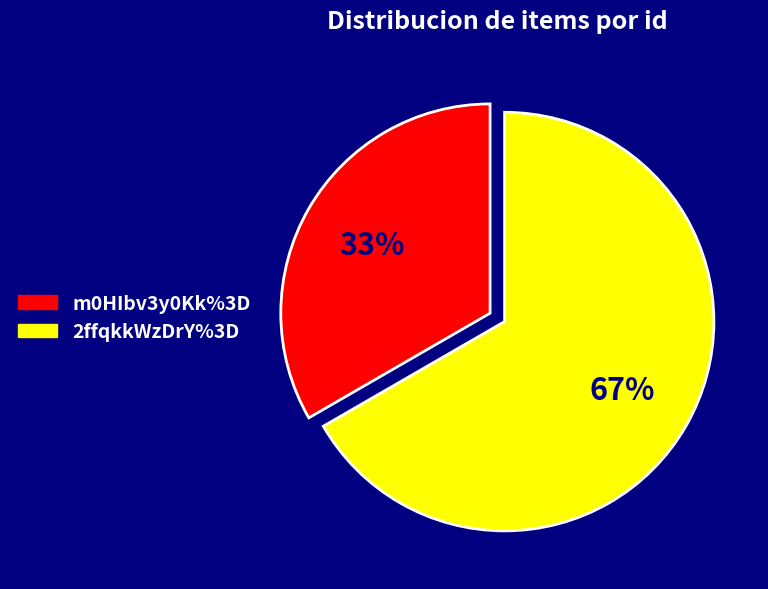

Is it true that 2ffqkkWzDrY%3D is 81% of the pie?

False